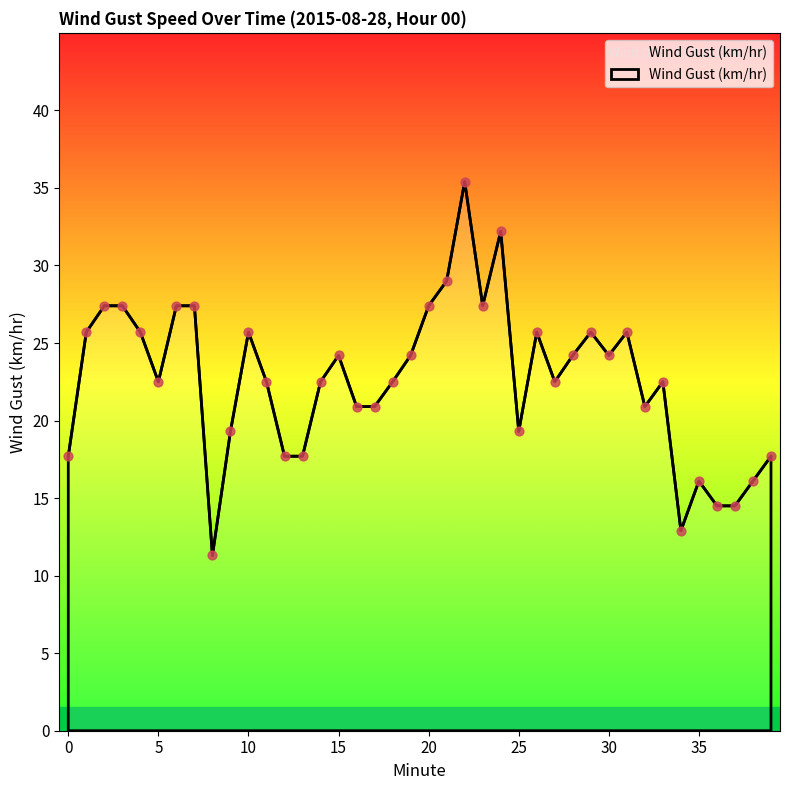

What is the greatest value displayed?

35.4